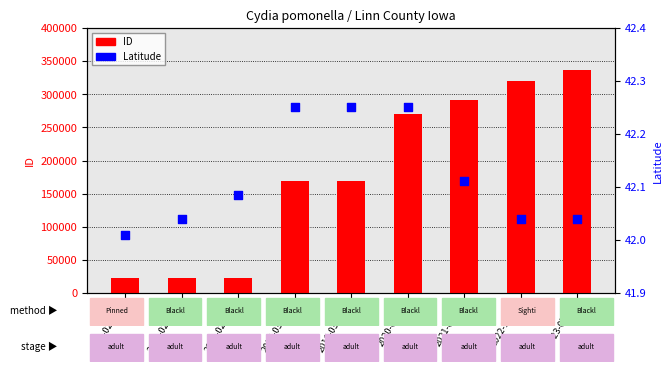

What is the total value across all series at 2014-023262?

22967.1